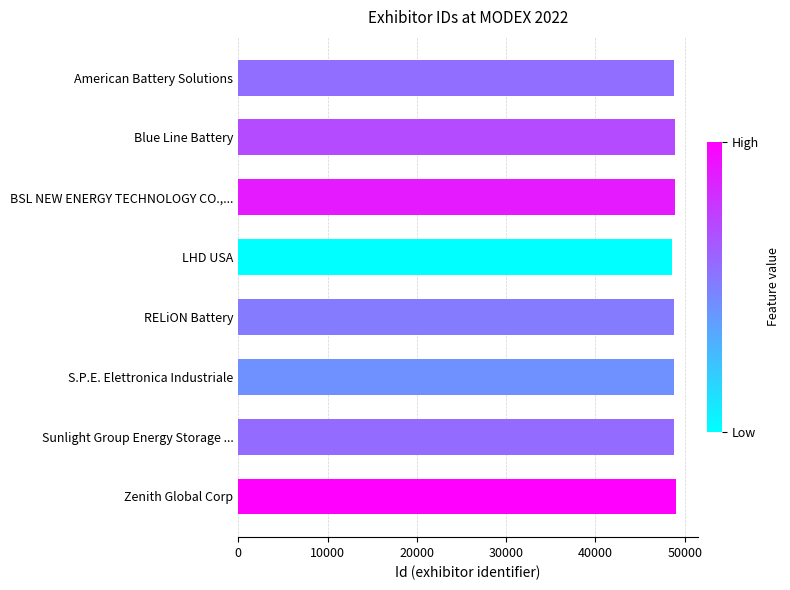

Are the bars horizontal?

Yes